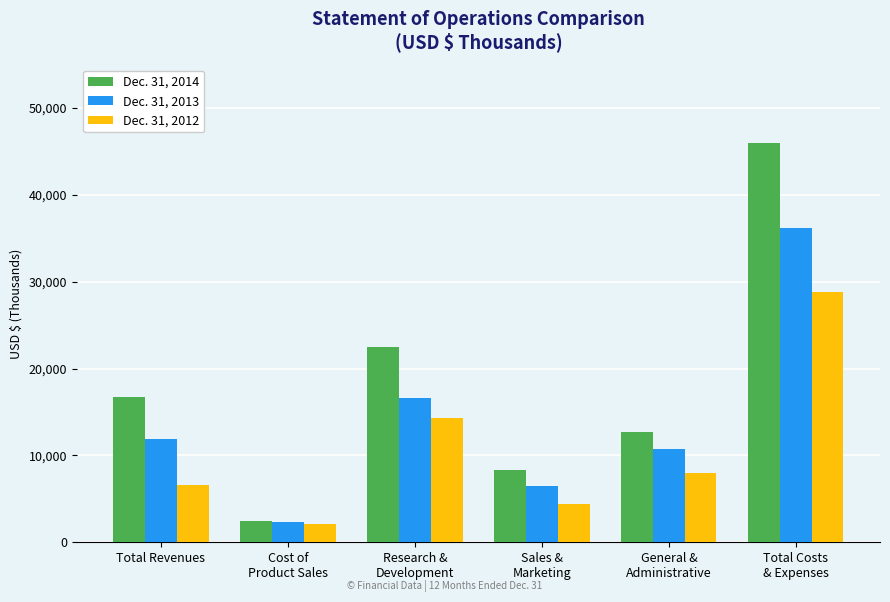

Does the chart contain any negative values?

No